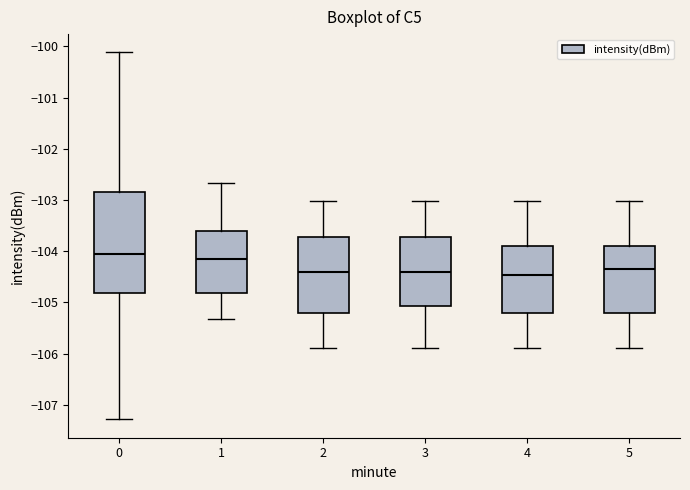

Which box is the tallest, from its lower edge to its upper edge?

0